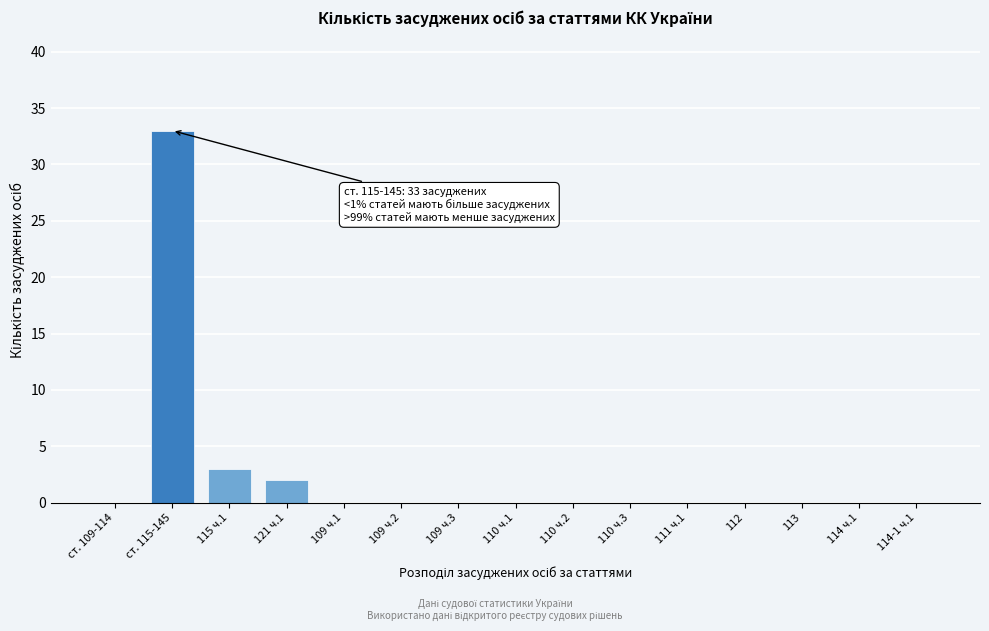

Reading left to right, extract all data points from this chart.

ст. 109-114=0	ст. 115-145=33	115 ч.1=3	121 ч.1=2	109 ч.1=0	109 ч.2=0	109 ч.3=0	110 ч.1=0	110 ч.2=0	110 ч.3=0	111 ч.1=0	112=0	113=0	114 ч.1=0	114-1 ч.1=0